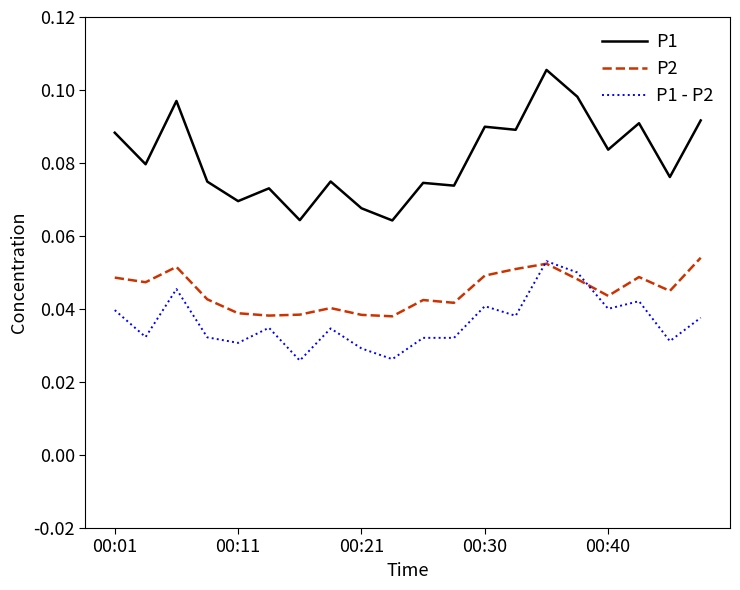

Which series has the largest total across all categories?

P1